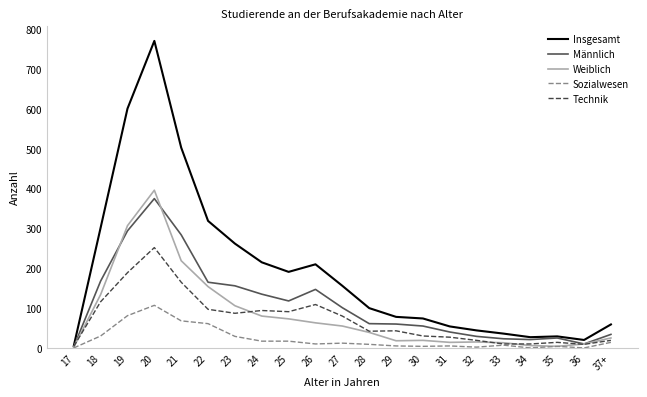

Which series has the largest range (max minus min)?

Insgesamt